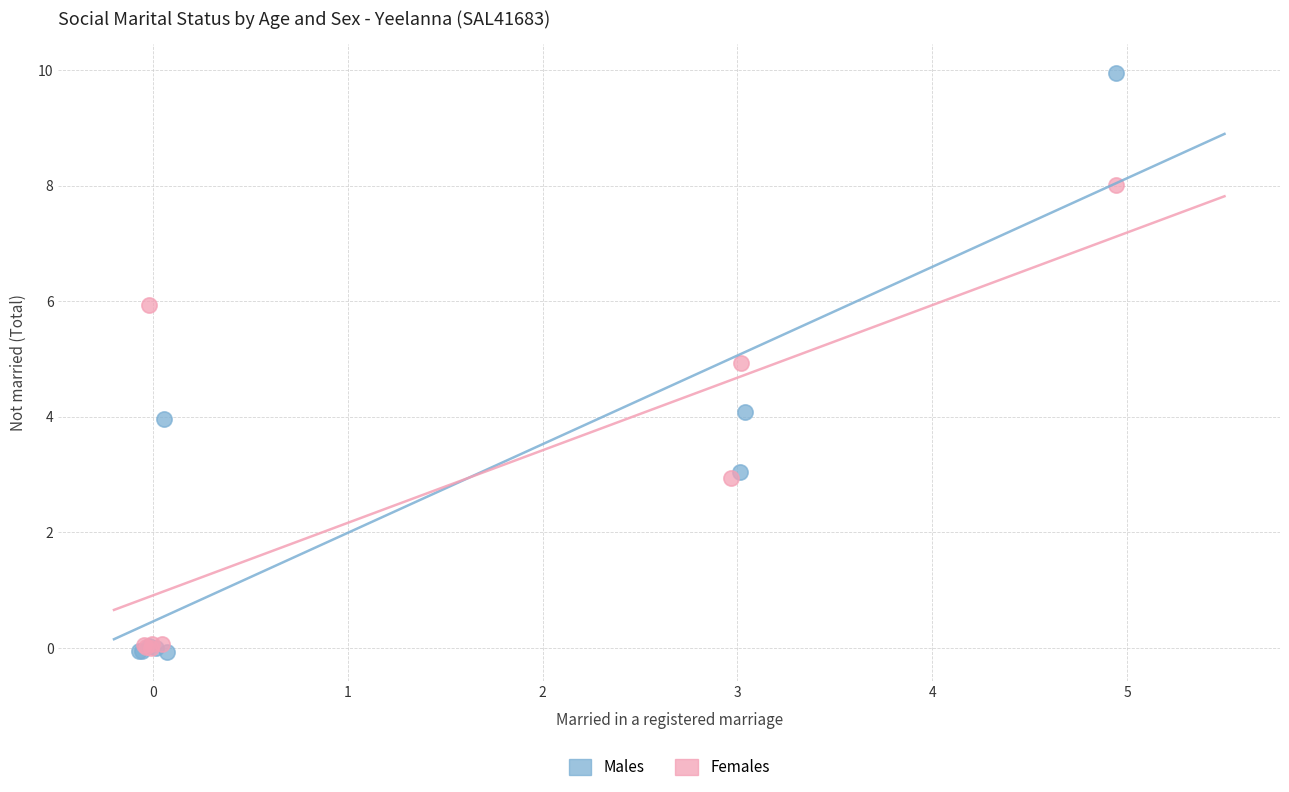

Which series has the widest spread of Y values?

Males